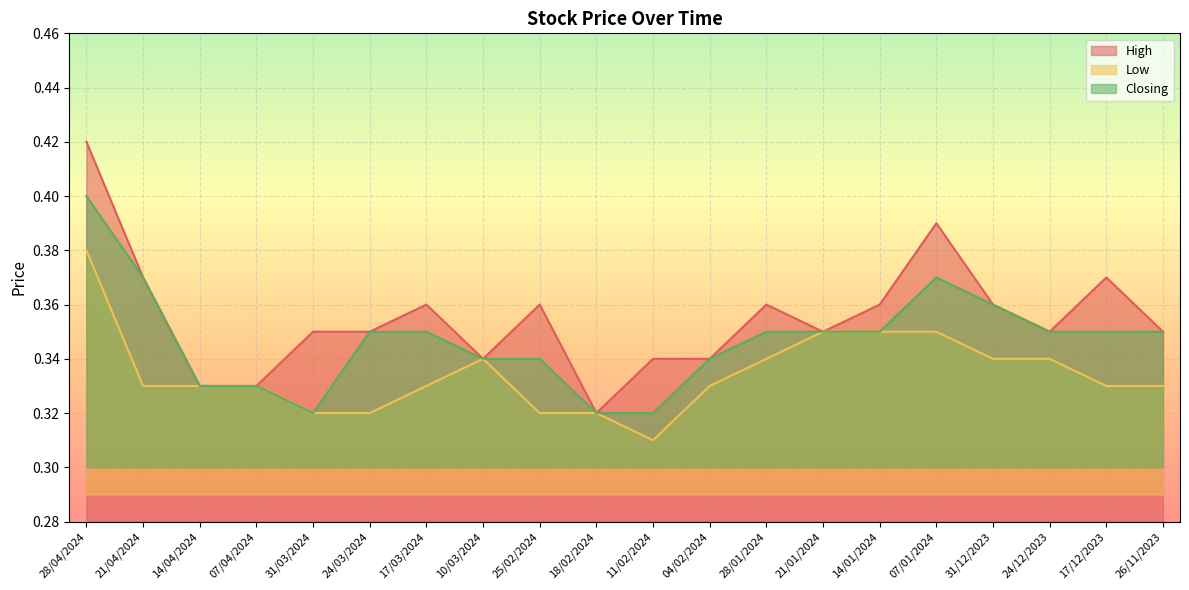

What is the label of the 3rd point from the right?

24/12/2023